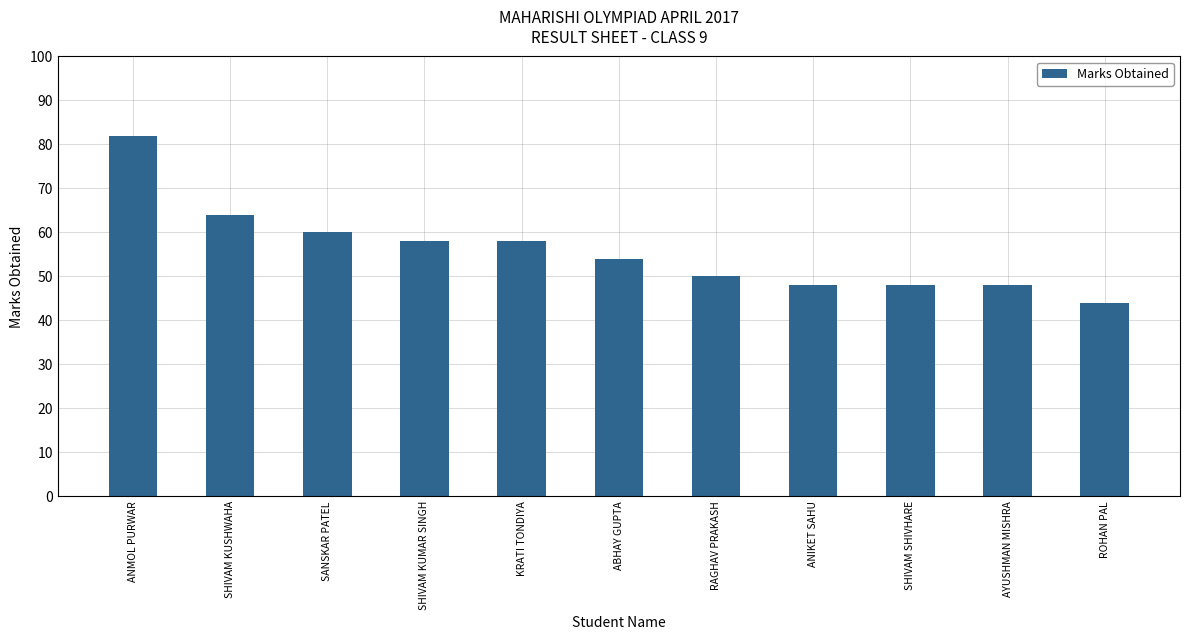

At which label does the data first exceed 54?

ANMOL PURWAR